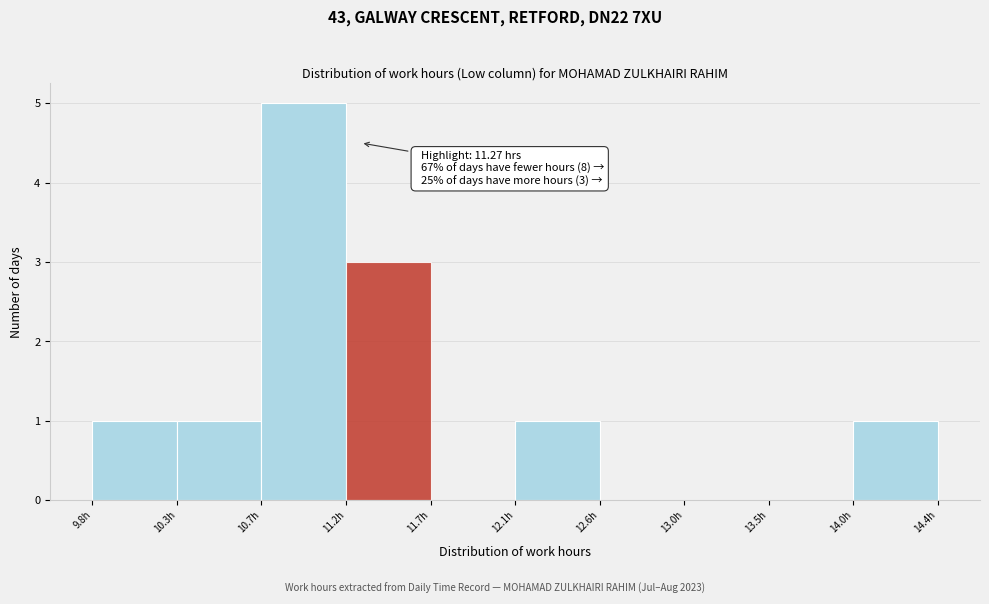

Over which range of the x-axis is the bar tallest?

10.75 to 11.20